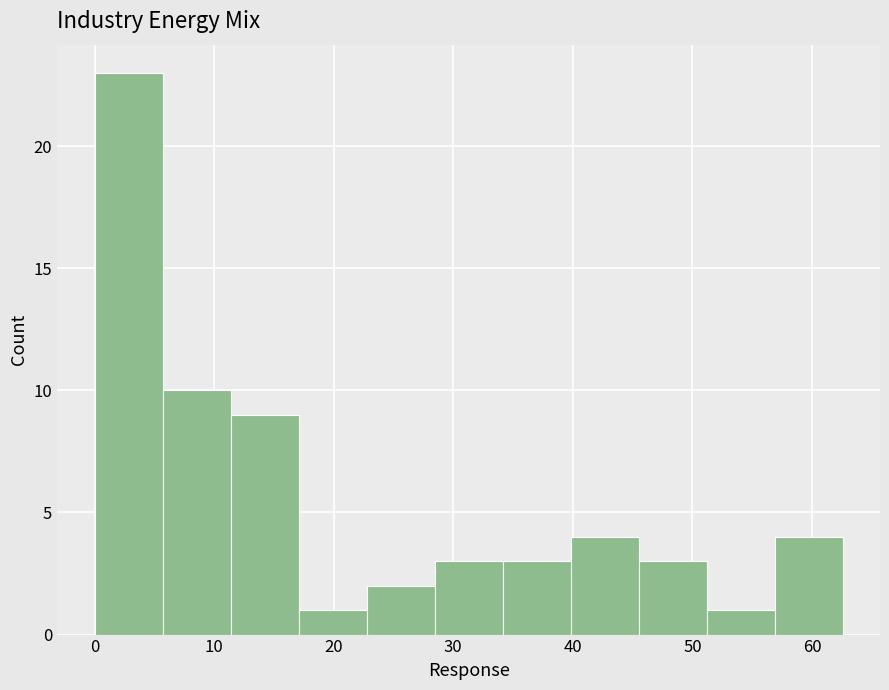

Which range on the x-axis has the tallest bar?

0 to 6